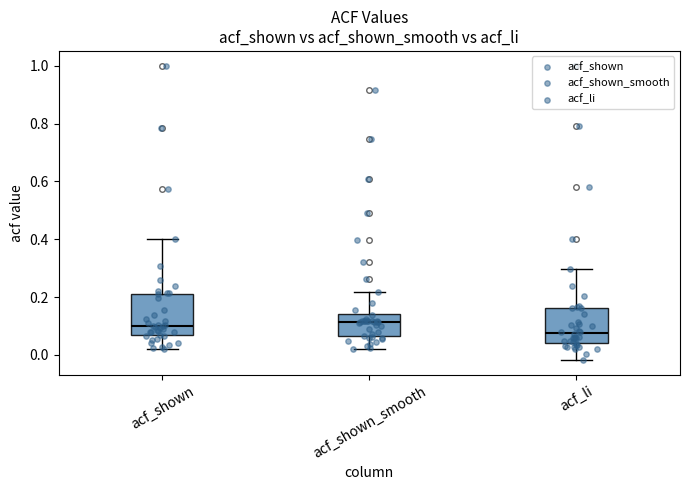

Reading left to right, transcribe this box plot: for each box, give where its median line is, the range the box spans, and where its two whiskers end, as read against the y-axis. The values are not printed on the chart, so give them approximately, as read against the axis.

acf_shown: median 0.10, box 0.06 to 0.22, whiskers 0.02 to 0.40
acf_shown_smooth: median 0.12, box 0.06 to 0.14, whiskers 0.02 to 0.22
acf_li: median 0.08, box 0.04 to 0.16, whiskers -0.02 to 0.30